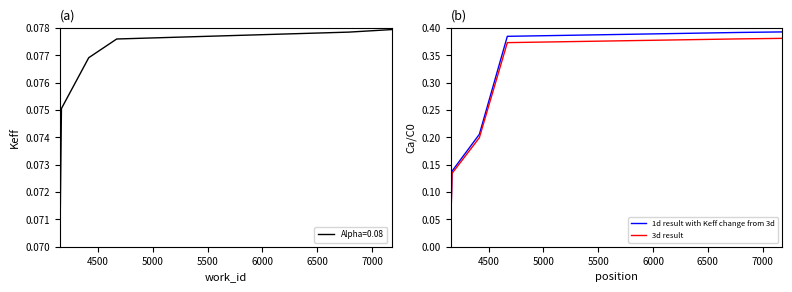

List the series in order of their peak value, lowest first.

3d result, 1d result with Keff change from 3d